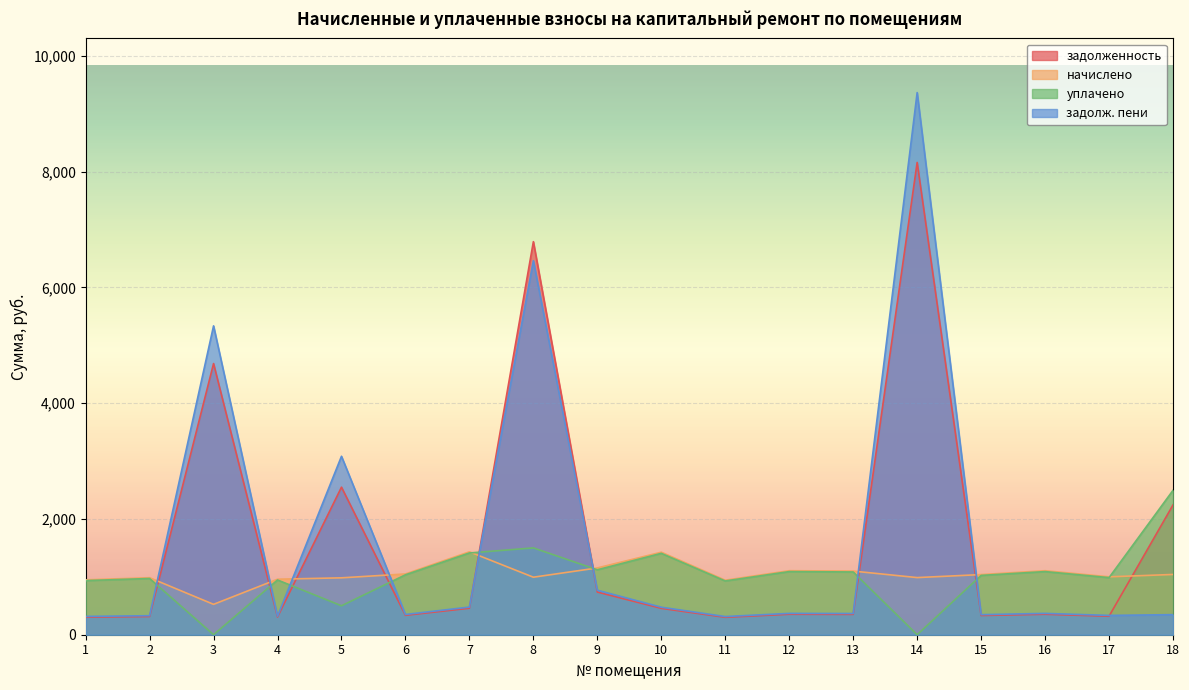

What is the approximate value of задолженность at 17?

319.5